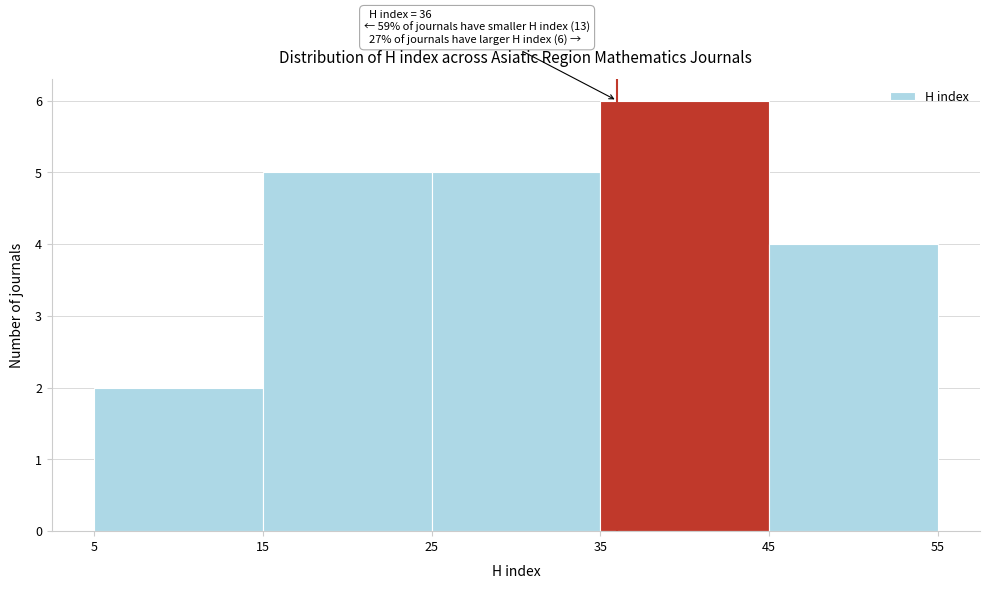

Which range on the x-axis has the tallest bar?

35 to 45